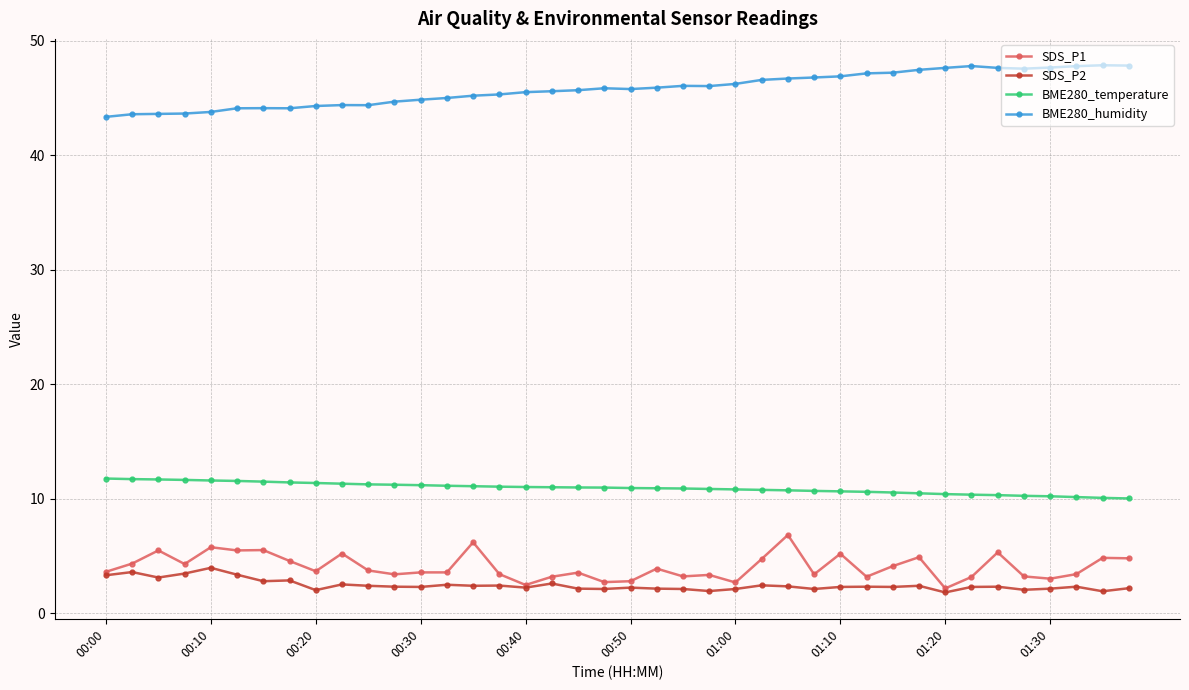

What is the value of the SDS_P1 point at the 6th from the left?

5.5